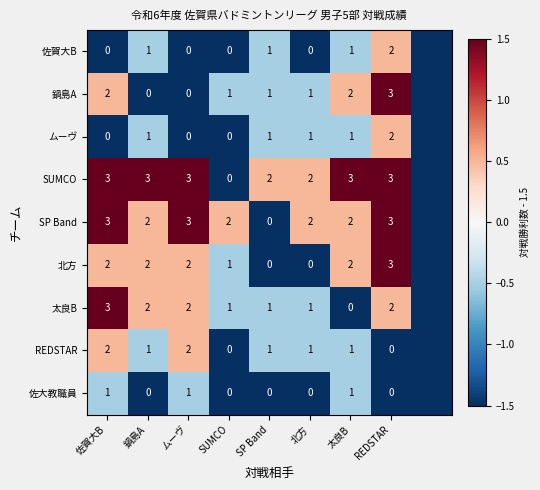

Is the value of REDSTAR at 鍋島A greater than the value of SUMCO at 太良B?

No